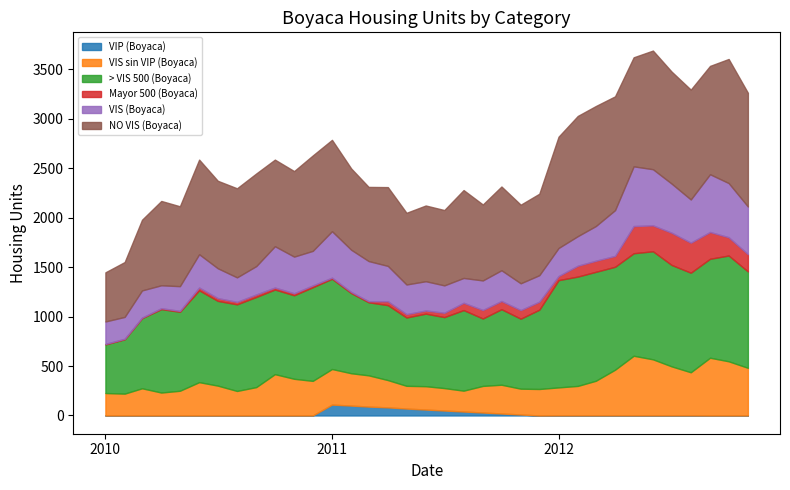

Reading left to right, list all the values displayed in this chart.

VIP (Boyaca): 2010-01=0	2010-02=0	2010-03=0	2010-04=0	2010-05=0	2010-06=0	2010-07=0	2010-08=0	2010-09=0	2010-10=0	2010-11=0	2010-12=0	2011-01=110	2011-02=100	2011-03=90	2011-04=82	2011-05=70	2011-06=60	2011-07=50	2011-08=40	2011-09=30	2011-10=20	2011-11=10	2011-12=0	2012-01=1	2012-02=1	2012-03=1	2012-04=1	2012-05=1	2012-06=1	2012-07=1	2012-08=1	2012-09=0	2012-10=0	2012-11=0
VIS sin VIP (Boyaca): 2010-01=227	2010-02=221	2010-03=275	2010-04=232	2010-05=250	2010-06=337	2010-07=302	2010-08=248	2010-09=287	2010-10=418	2010-11=371	2010-12=350	2011-01=360	2011-02=327	2011-03=316	2011-04=276	2011-05=230	2011-06=236	2011-07=227	2011-08=211	2011-09=269	2011-10=291	2011-11=261	2011-12=268	2012-01=283	2012-02=298	2012-03=350	2012-04=462	2012-05=603	2012-06=567	2012-07=496	2012-08=436	2012-09=584	2012-10=548	2012-11=482
> VIS 500 (Boyaca): 2010-01=492	2010-02=550	2010-03=710	2010-04=844	2010-05=799	2010-06=929	2010-07=857	2010-08=876	2010-09=912	2010-10=856	2010-11=845	2010-12=947	2011-01=913	2011-02=811	2011-03=739	2011-04=758	2011-05=691	2011-06=734	2011-07=718	2011-08=815	2011-09=682	2011-10=764	2011-11=708	2011-12=802	2012-01=1085	2012-02=1106	2012-03=1102	2012-04=1041	2012-05=1037	2012-06=1093	2012-07=1026	2012-08=1007	2012-09=1001	2012-10=1070	2012-11=975
Mayor 500 (Boyaca): 2010-01=5	2010-02=5	2010-03=5	2010-04=9	2010-05=9	2010-06=28	2010-07=28	2010-08=25	2010-09=25	2010-10=20	2010-11=20	2010-12=18	2011-01=11	2011-02=11	2011-03=11	2011-04=39	2011-05=34	2011-06=32	2011-07=44	2011-08=74	2011-09=86	2011-10=83	2011-11=87	2011-12=81	2012-01=41	2012-02=110	2012-03=112	2012-04=110	2012-05=275	2012-06=262	2012-07=326	2012-08=304	2012-09=271	2012-10=185	2012-11=175
VIS (Boyaca): 2010-01=227	2010-02=221	2010-03=275	2010-04=232	2010-05=250	2010-06=337	2010-07=302	2010-08=248	2010-09=287	2010-10=418	2010-11=371	2010-12=350	2011-01=470	2011-02=427	2011-03=406	2011-04=358	2011-05=300	2011-06=296	2011-07=277	2011-08=251	2011-09=299	2011-10=311	2011-11=271	2011-12=268	2012-01=284	2012-02=299	2012-03=351	2012-04=463	2012-05=604	2012-06=568	2012-07=497	2012-08=437	2012-09=584	2012-10=548	2012-11=482
NO VIS (Boyaca): 2010-01=497	2010-02=555	2010-03=715	2010-04=853	2010-05=808	2010-06=957	2010-07=885	2010-08=901	2010-09=937	2010-10=876	2010-11=865	2010-12=965	2011-01=924	2011-02=822	2011-03=750	2011-04=797	2011-05=725	2011-06=766	2011-07=762	2011-08=889	2011-09=768	2011-10=847	2011-11=795	2011-12=824	2012-01=1126	2012-02=1216	2012-03=1214	2012-04=1151	2012-05=1103	2012-06=1200	2012-07=1133	2012-08=1111	2012-09=1096	2012-10=1255	2012-11=1150